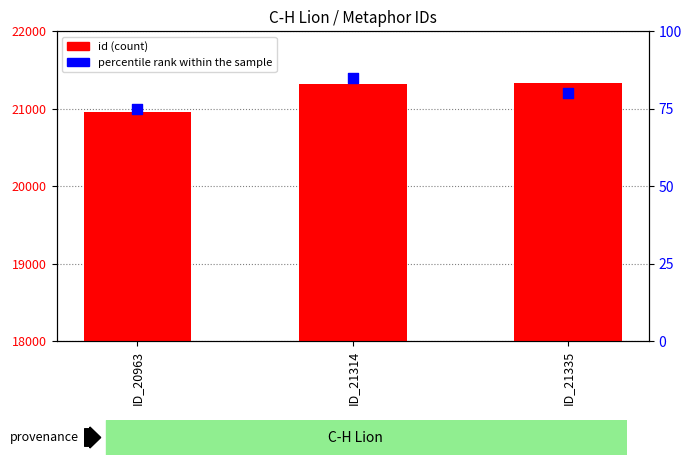

At how many categories does at least one series exceed 7428?

3